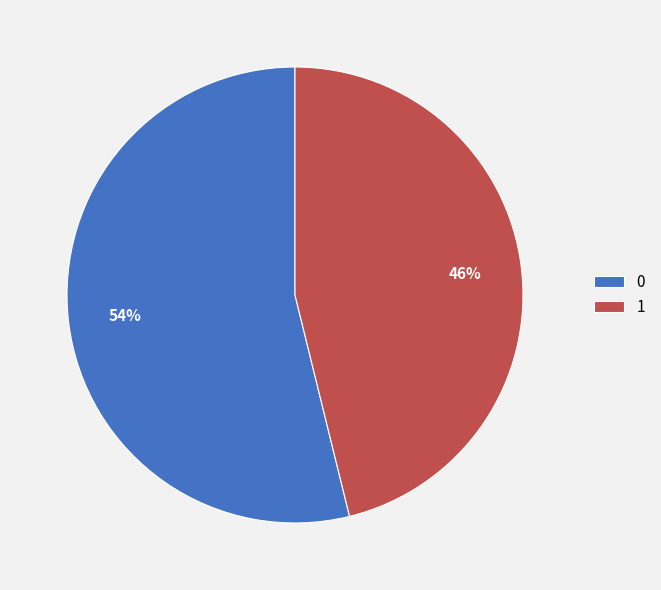

Is it true that 0 is 54% of the pie?

True